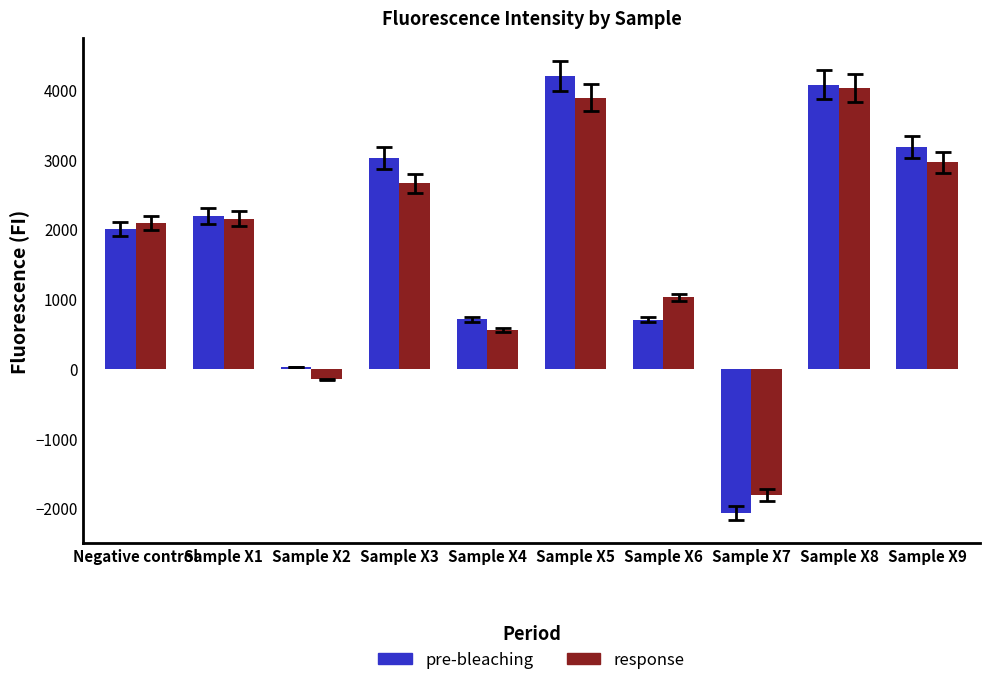

Which category has the highest value in the pre-bleaching series?

Sample X5